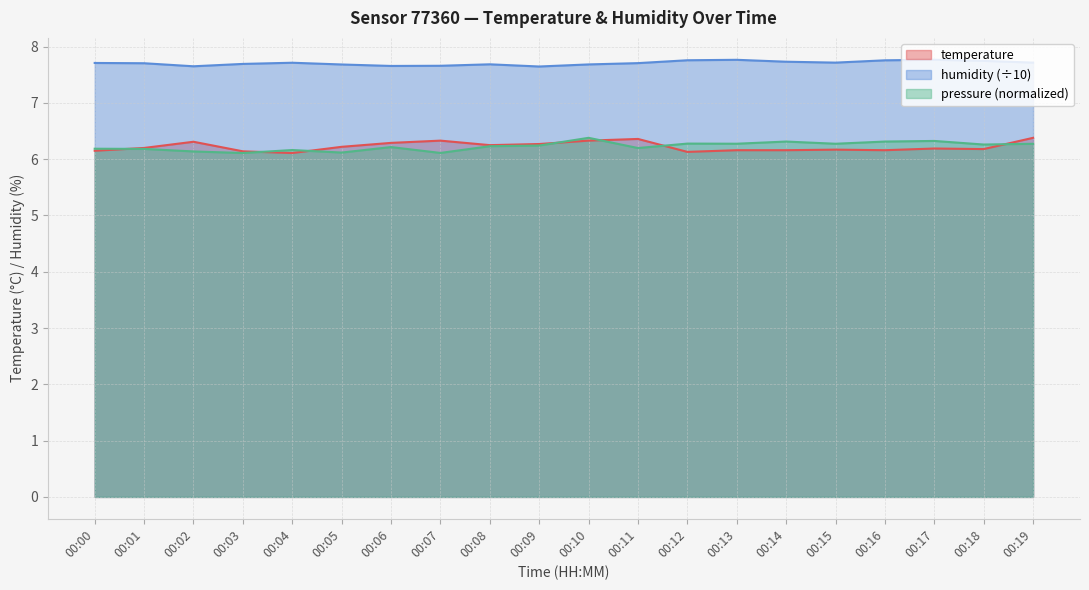

True or false: pressure_norm and humidity intersect in this chart.

False